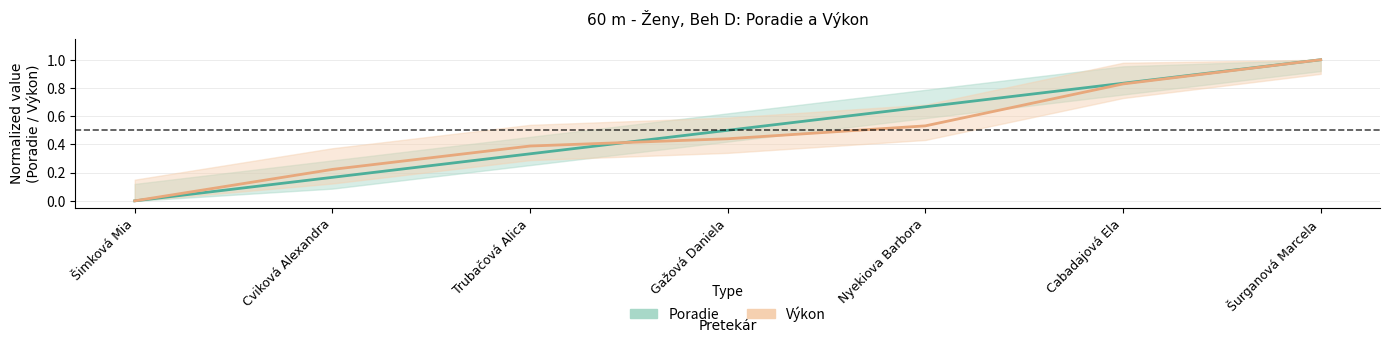

Reading right to left, what are all the values shown in this chart?

Poradie: 1.0	0.8	0.7	0.5	0.3	0.2	0.0
Výkon: 1.0	0.8	0.5	0.4	0.4	0.2	0.0